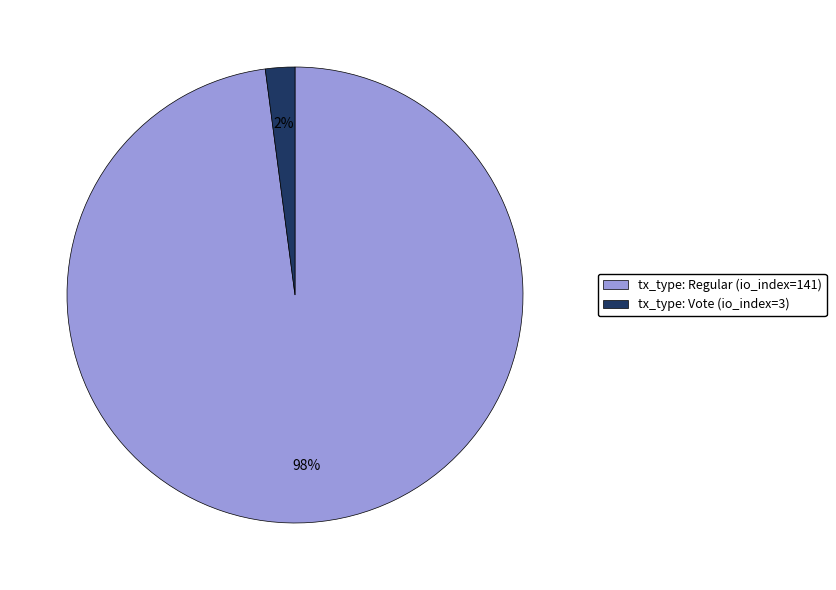

Do tx_type: Regular (io_index=141) and tx_type: Vote (io_index=3) together represent more than half of the pie?

Yes